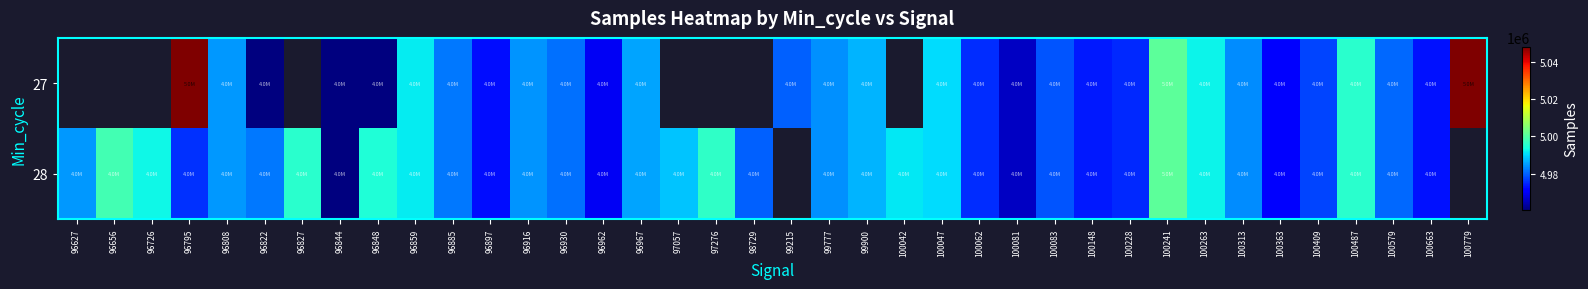

What is the difference between the second highest and minimum values in the 27 series?

40425.0